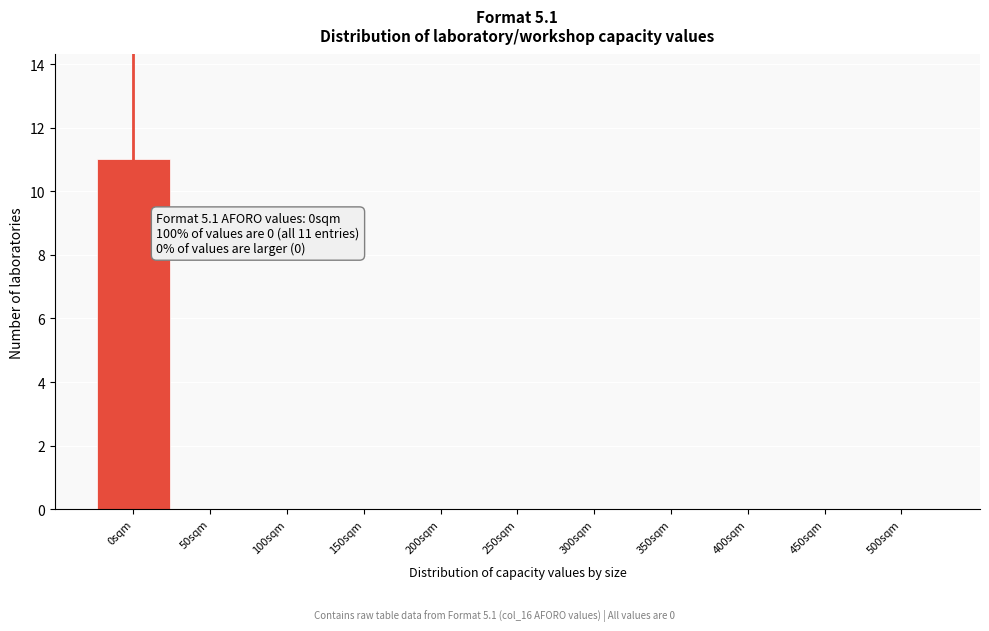

Reading left to right, extract all data points from this chart.

0sqm=11	50sqm=0	100sqm=0	150sqm=0	200sqm=0	250sqm=0	300sqm=0	350sqm=0	400sqm=0	450sqm=0	500sqm=0